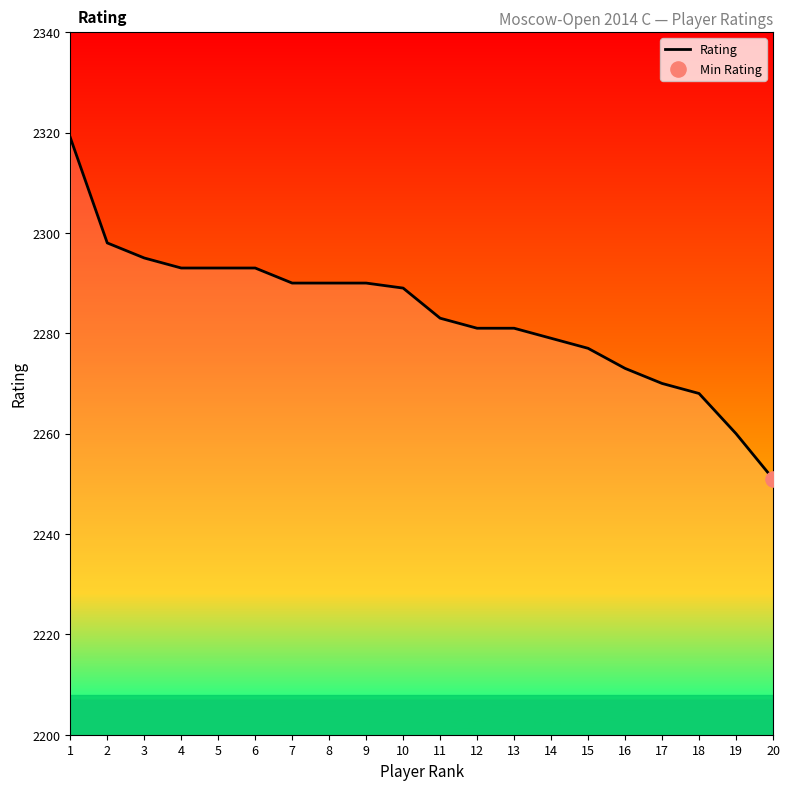

What is the change in value from 6 to 15?

-16